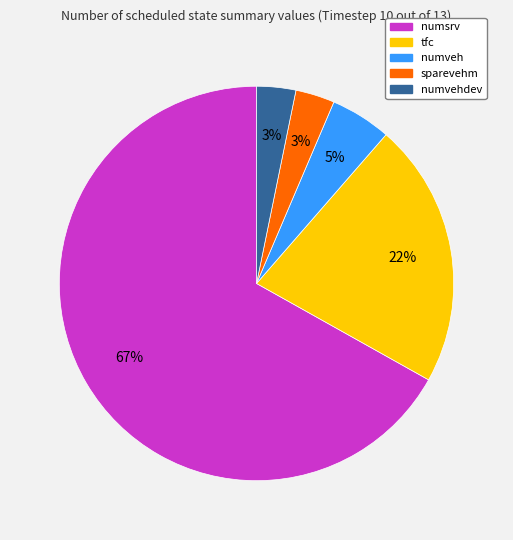

To the nearest percent, what is the difference between the largest and smallest slice percentages?

64%